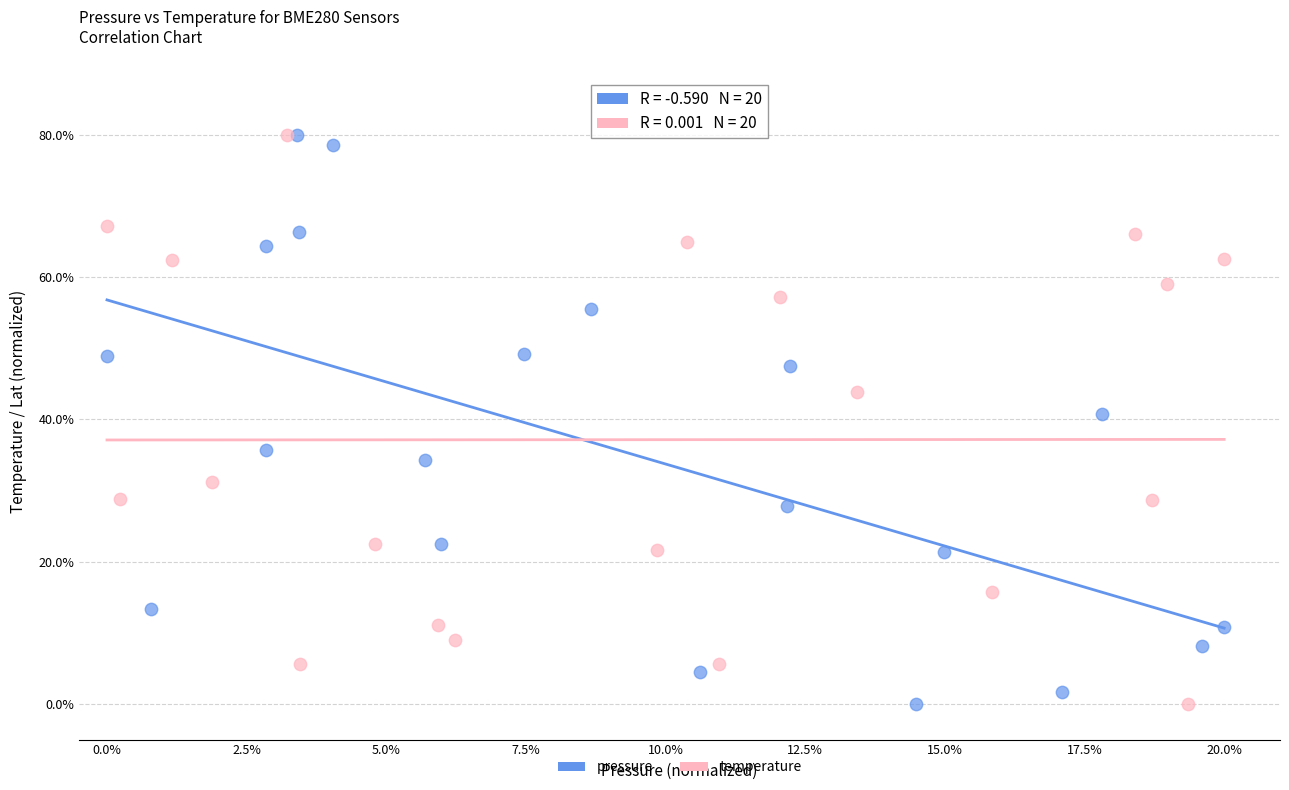

What are all the series names shown in the legend?

pressure, temperature